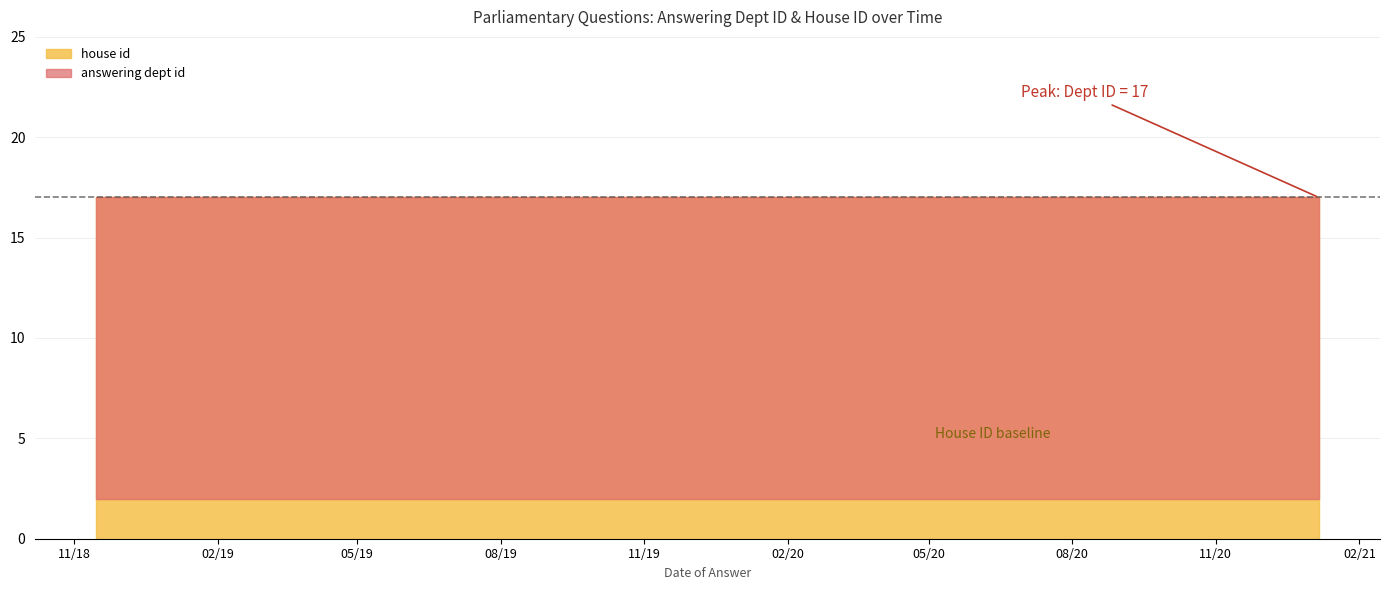

Reading left to right, what are all the values shown in this chart?

answering dept id: 17	17	17	17	17	17	17	17
house id: 2	2	2	2	2	2	2	2